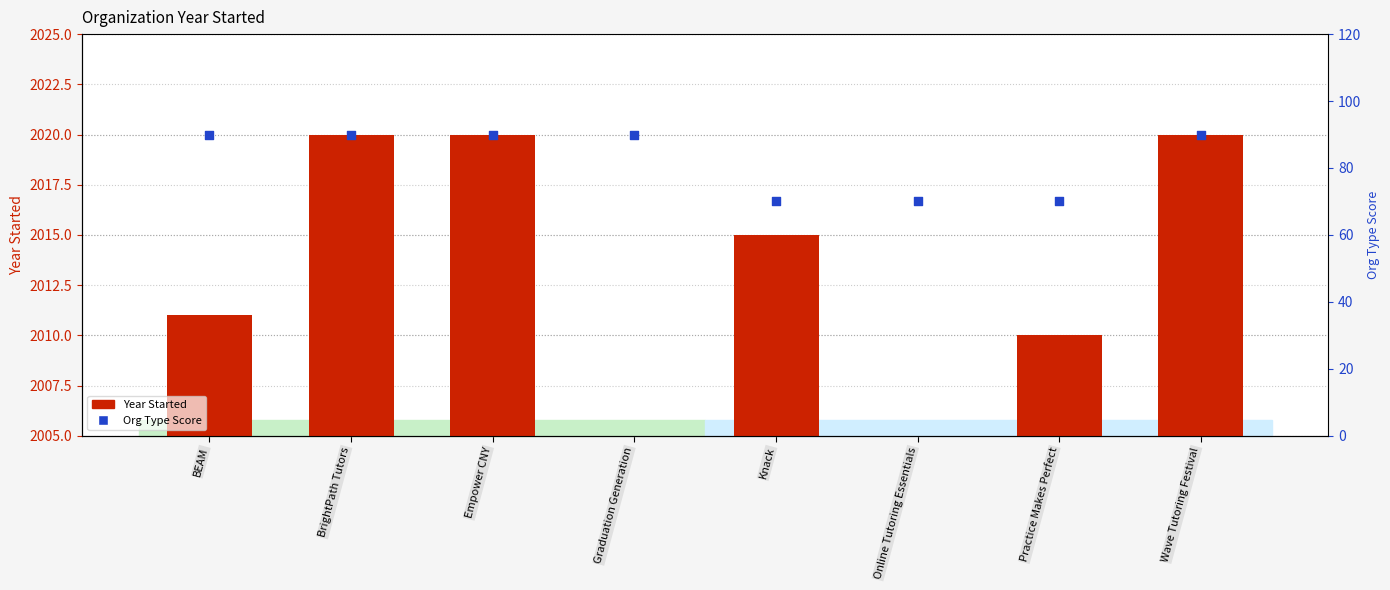

Which series contains the lowest Y value?

Org Type (Nonprofit=90, For Profit=70)